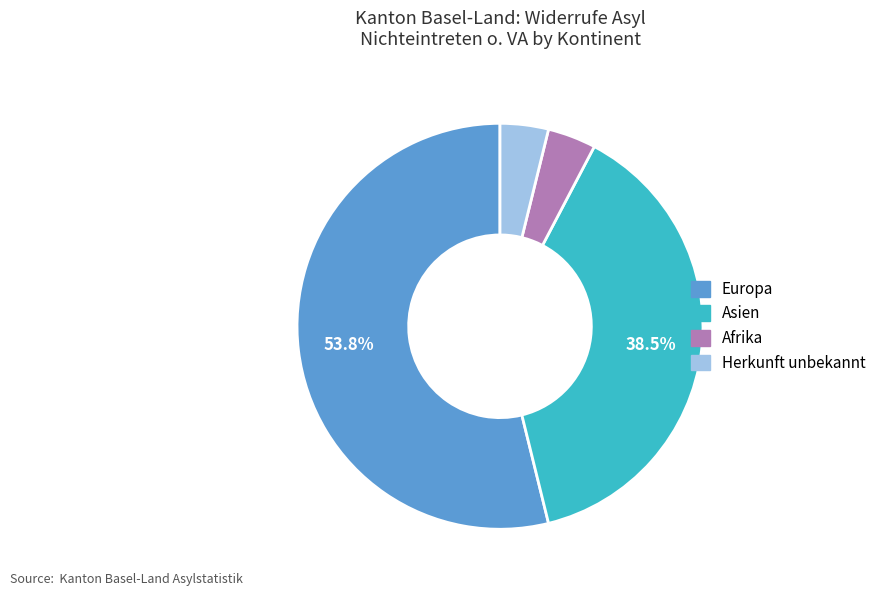

Combined, do Europa and Asien account for over 50%?

Yes